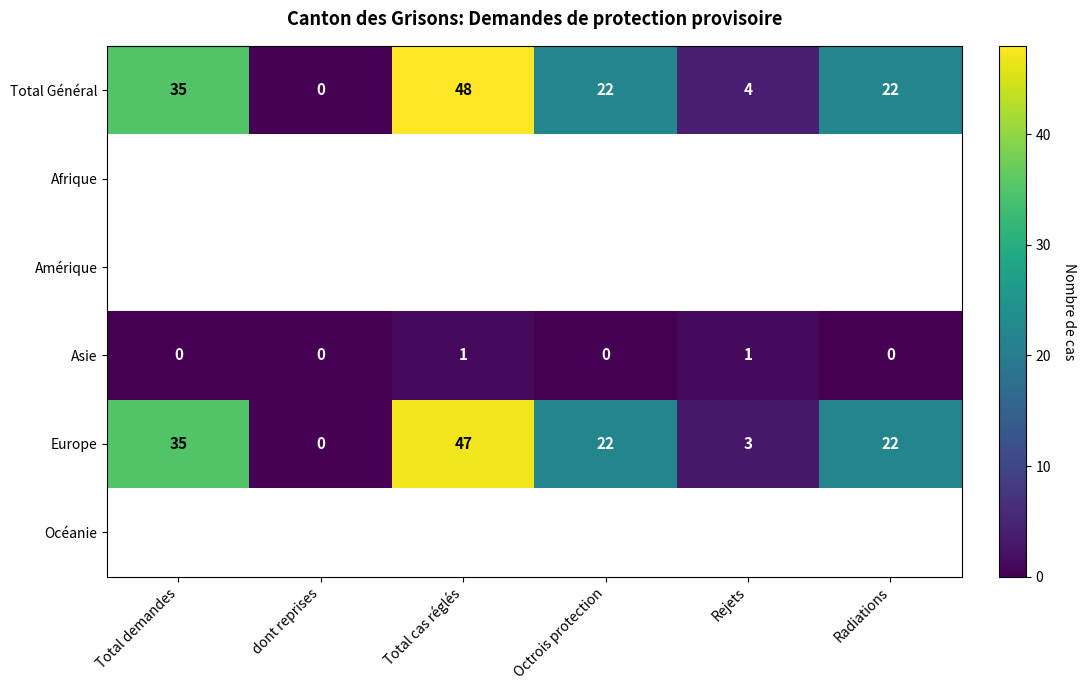

What is the highest value of the Total Général series?

48